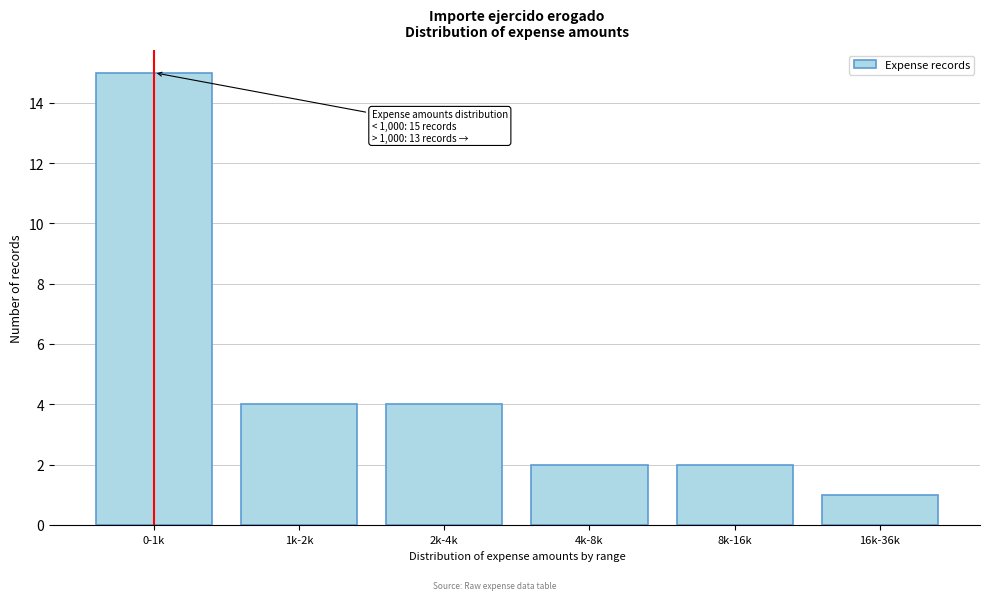

Reading left to right, extract all data points from this chart.

0-1k=15	1k-2k=4	2k-4k=4	4k-8k=2	8k-16k=2	16k-36k=1